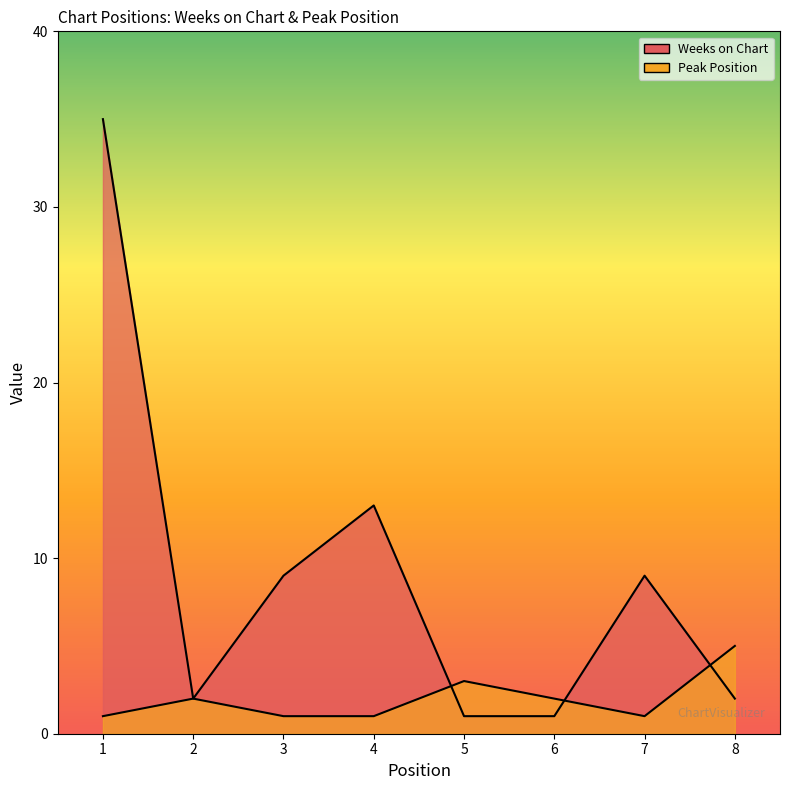

How many intersections are there between Peak Position and Weeks on Chart?

3